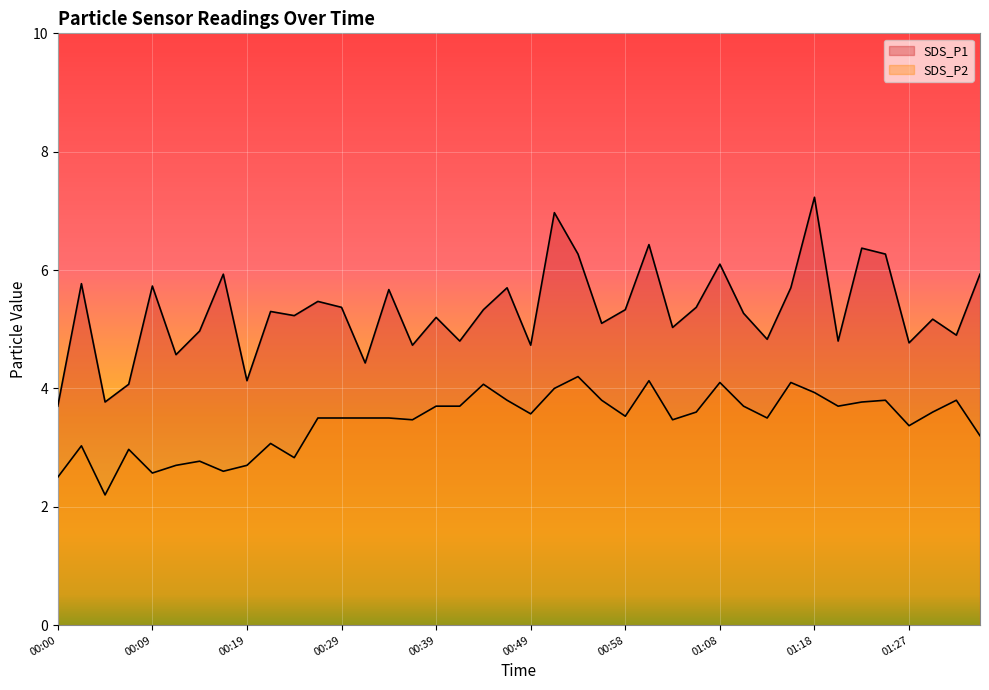

Which series has the largest total across all categories?

SDS_P1